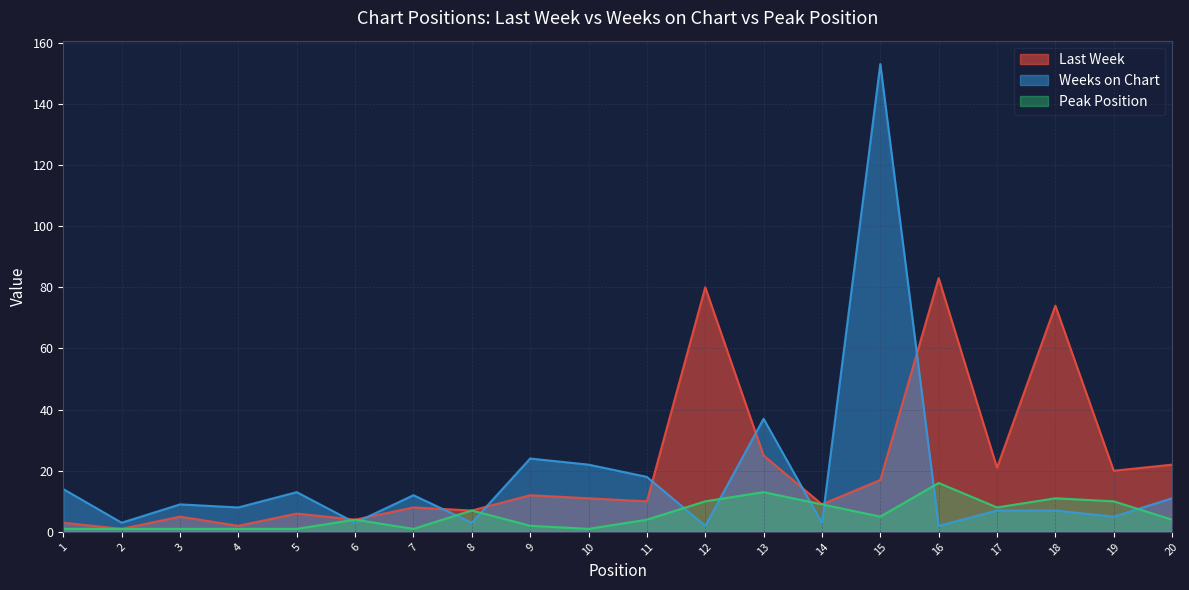

True or false: Last Week and Peak Position intersect in this chart.

False